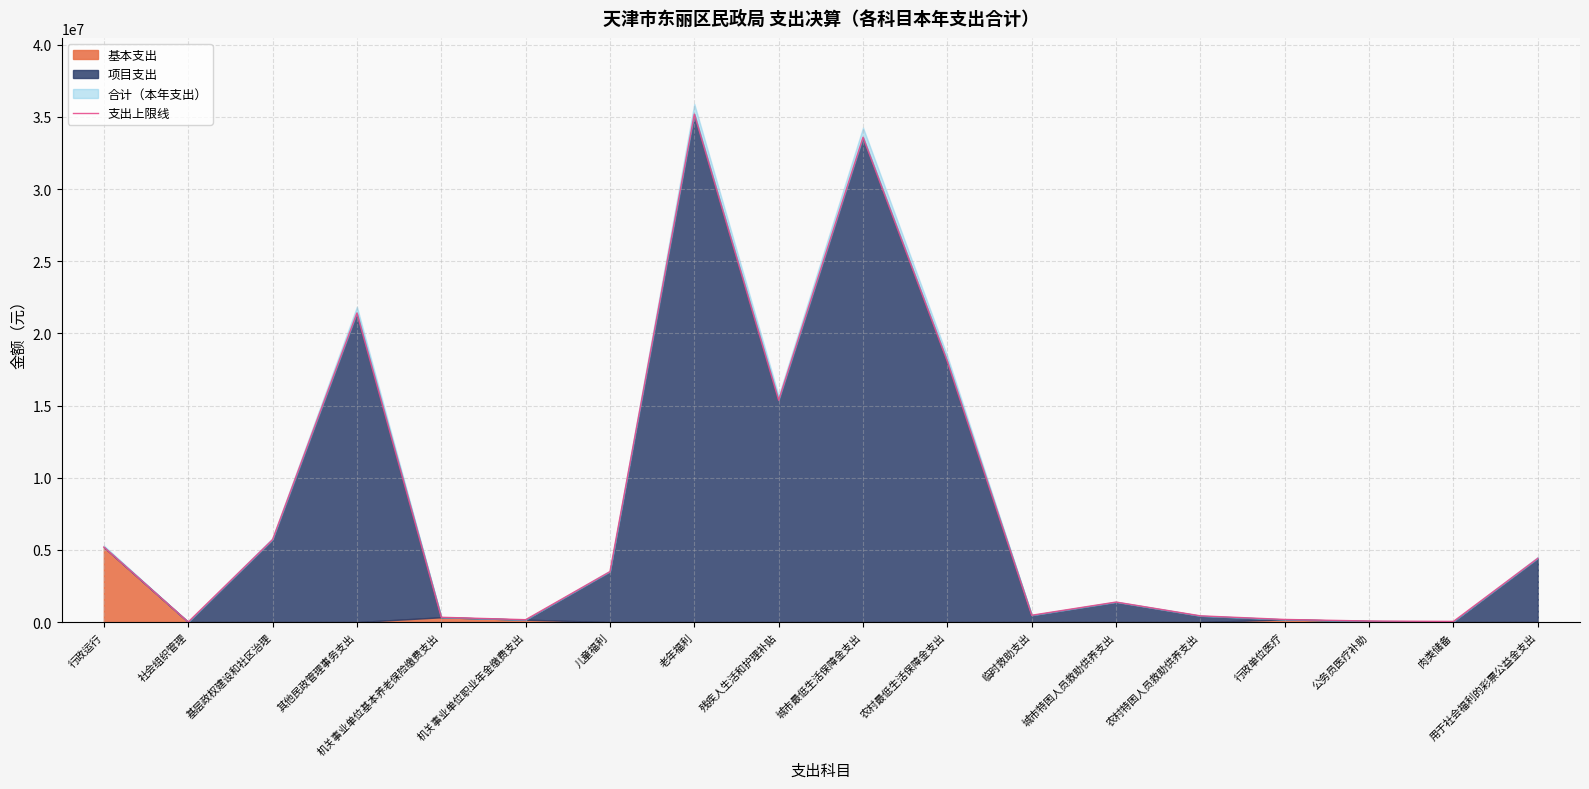

List the labels in order of value, smallest first.

社会组织管理, 肉类储备, 公务员医疗补助, 机关事业单位职业年金缴费支出, 行政单位医疗, 机关事业单位基本养老保险缴费支出, 农村特困人员救助供养支出, 临时救助支出, 城市特困人员救助供养支出, 儿童福利, 用于社会福利的彩票公益金支出, 行政运行, 基层政权建设和社区治理, 残疾人生活和护理补贴, 农村最低生活保障金支出, 其他民政管理事务支出, 城市最低生活保障金支出, 老年福利